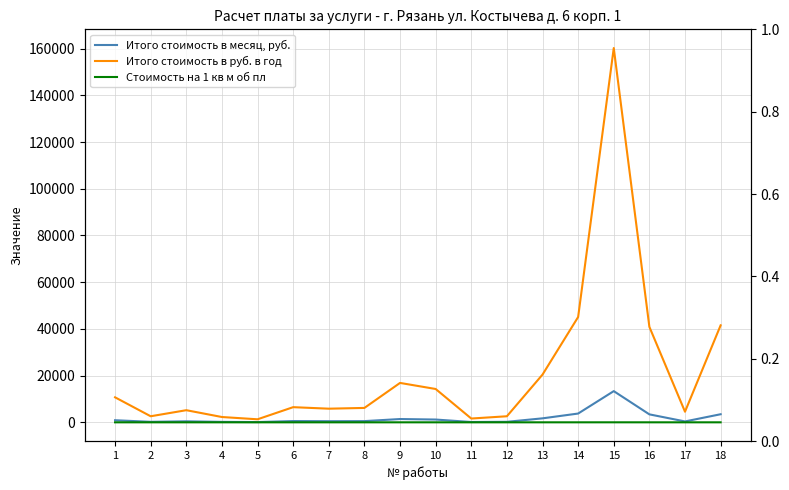

True or false: Итого стоимость в месяц, руб. and Стоимость на 1 кв м об пл intersect in this chart.

False